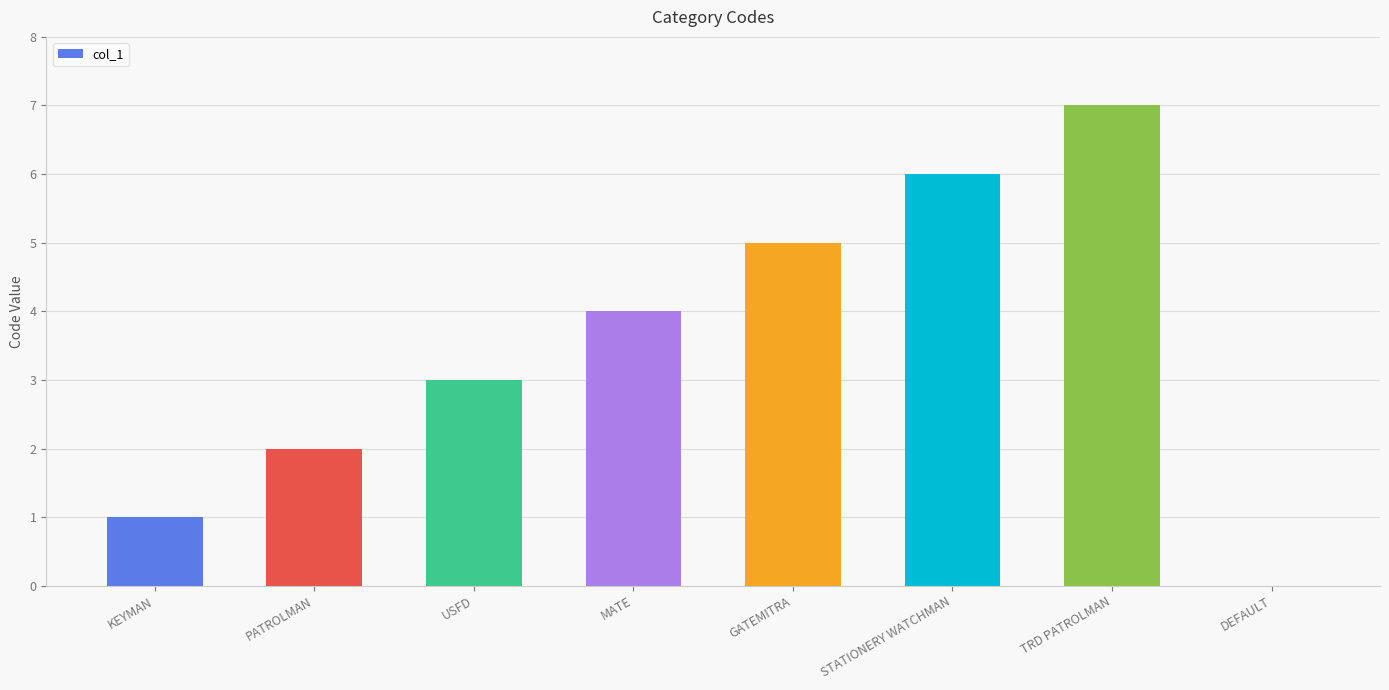

What is the change in value from GATEMITRA to STATIONERY WATCHMAN?

+1